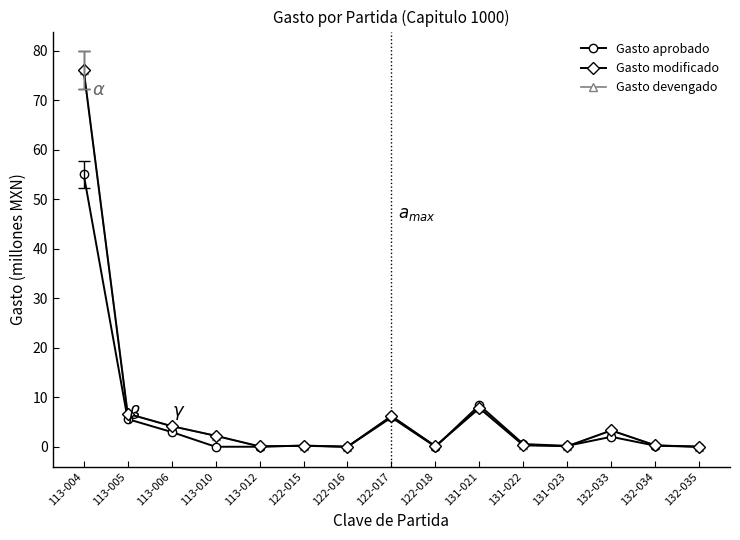

At which category does Gasto aprobado reach its first local peak?

122-015